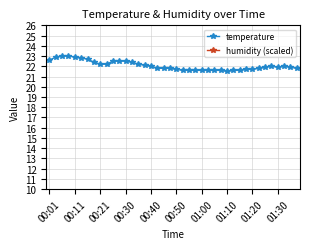

True or false: temperature and humidity (scaled) cross at least once.

False